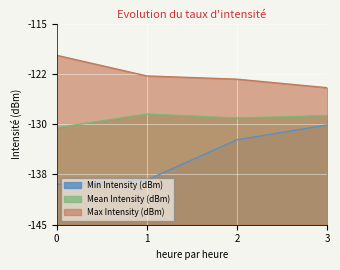

Read the Max Intensity (dBm) value at 3.

-124.6